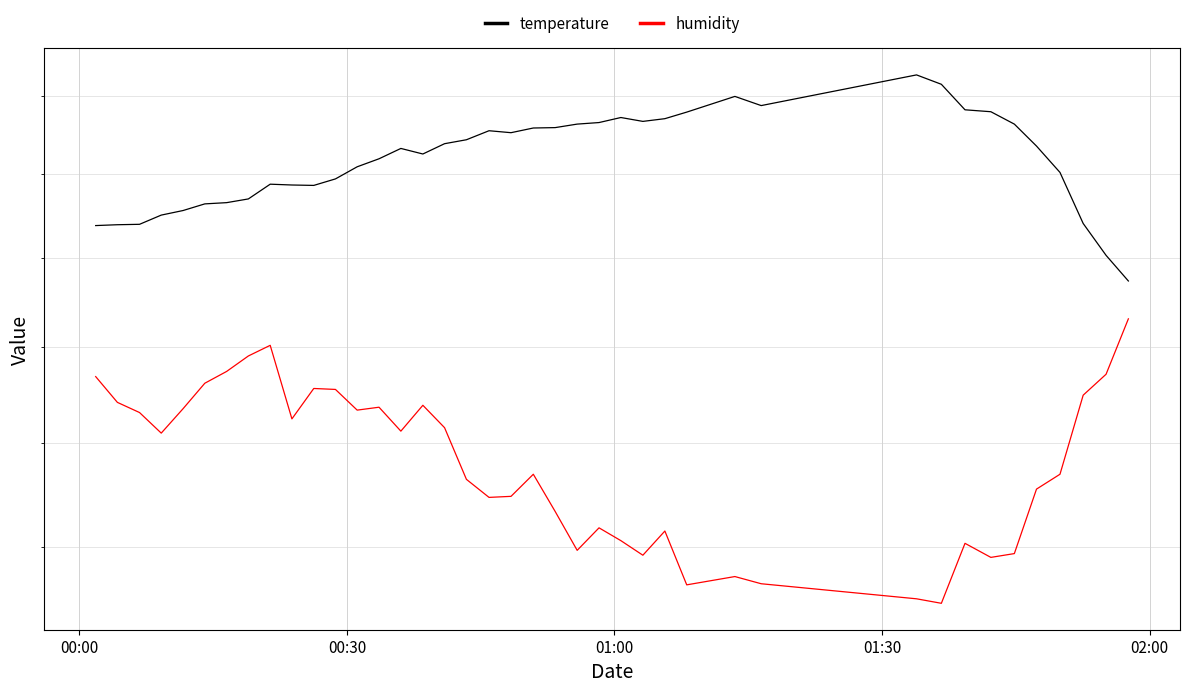

Rank the series by their average value, from lowest to highest.

humidity, temperature